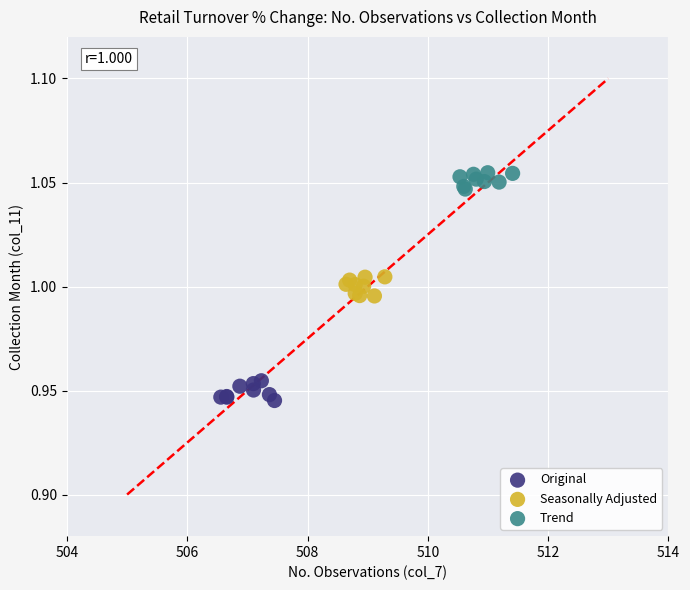

Which series contains the lowest Y value?

Original